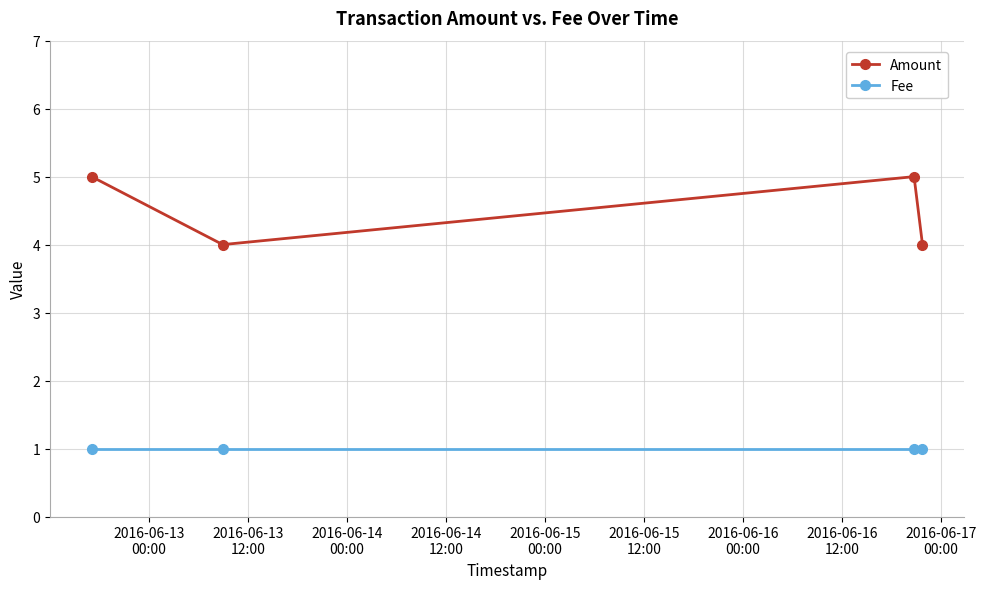

How many interior local valleys does the Amount series have?

1